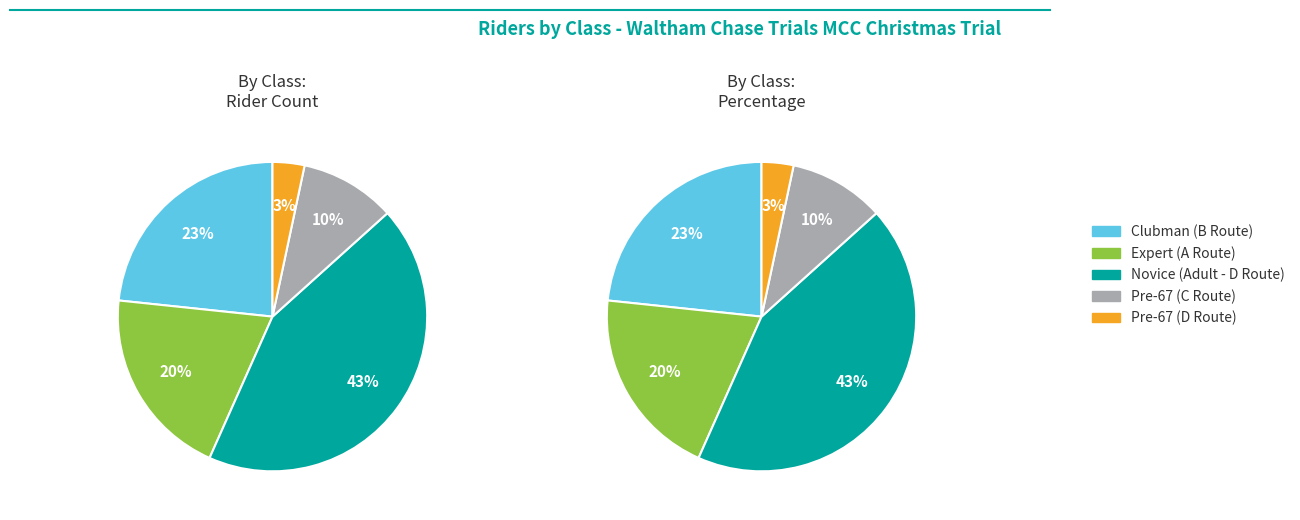

How many slices are in this pie chart?

5